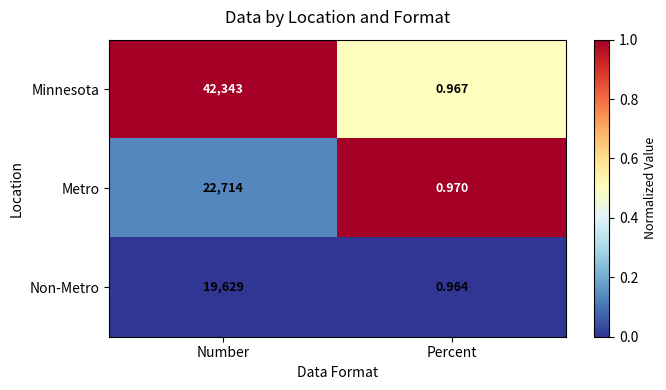

Between Number and Percent, which series saw the biggest shift?

Minnesota